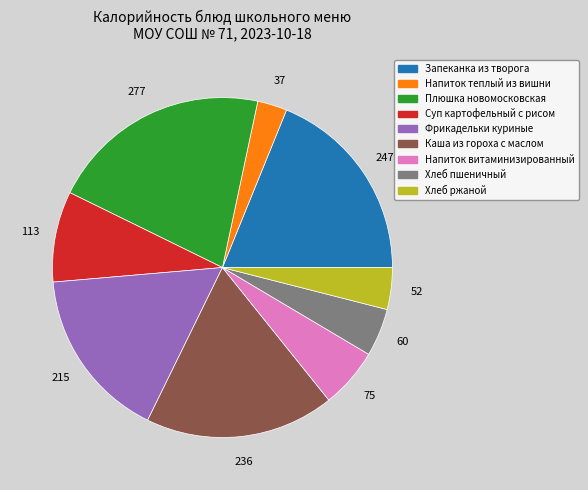

Is there any slice that represents more than half of the pie?

No